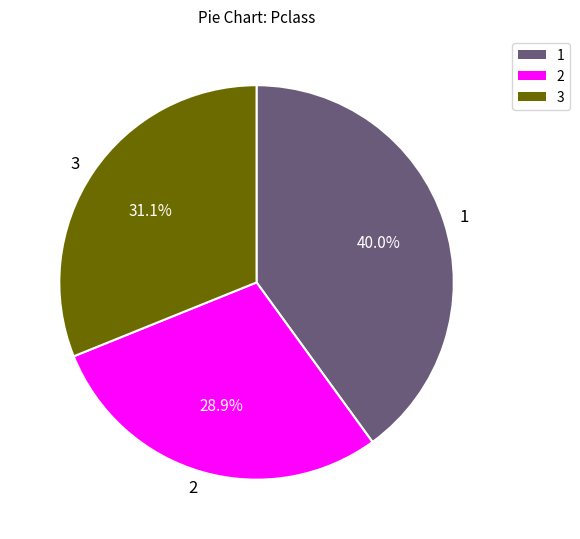

Is there a majority slice in this chart?

No